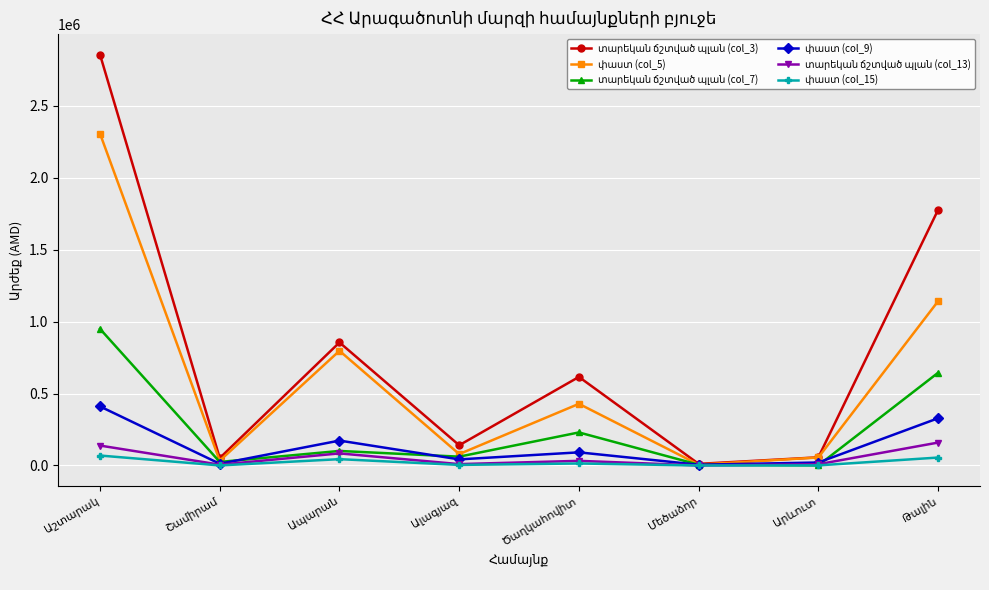

Is this an area chart (filled region under the line)?

No